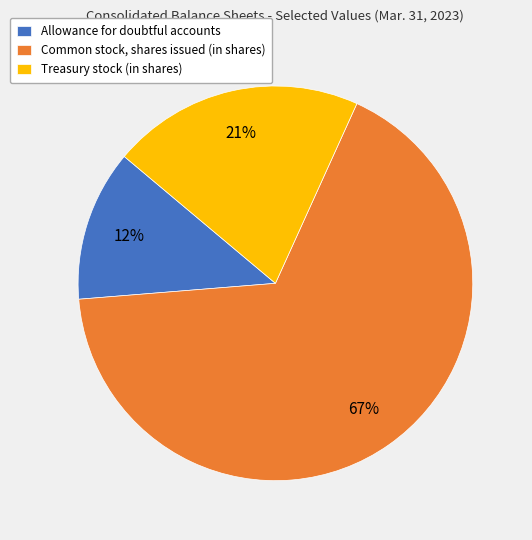

Between Allowance for doubtful accounts and Treasury stock (in shares), which is larger?

Treasury stock (in shares)